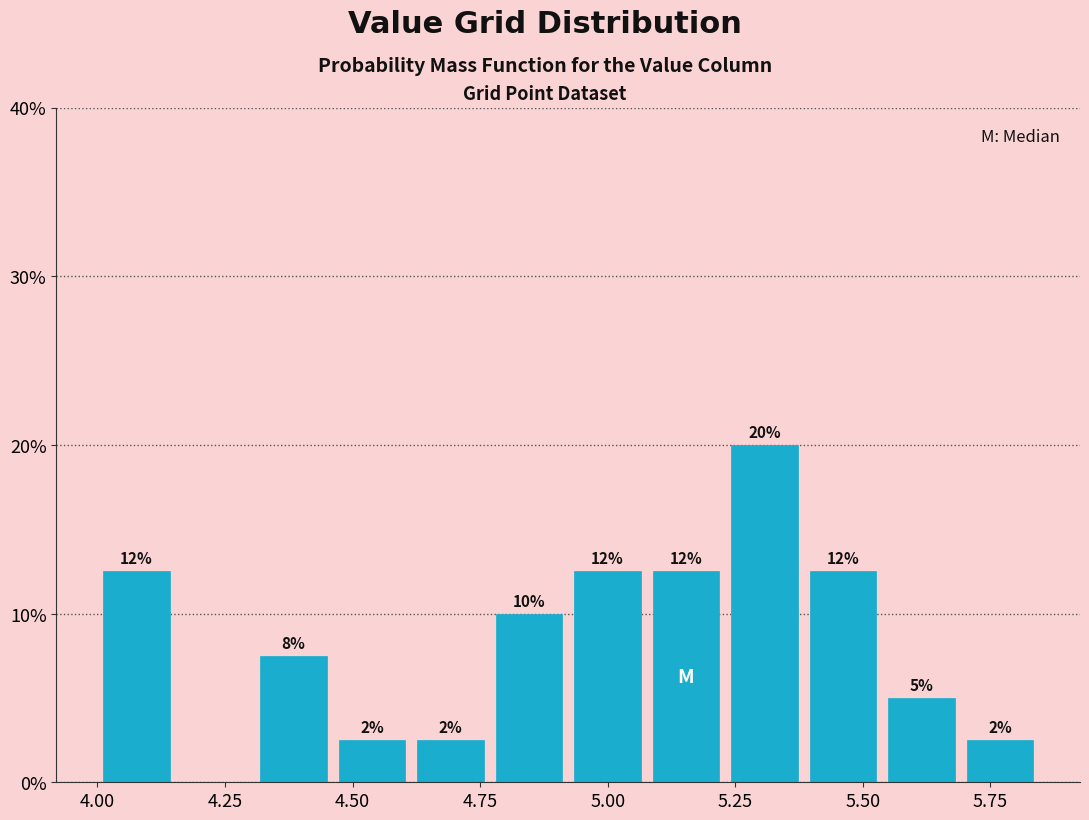

Around what value on the x-axis is the tallest bar? Give the approximate position of its centre, as read against the axis.

5.30